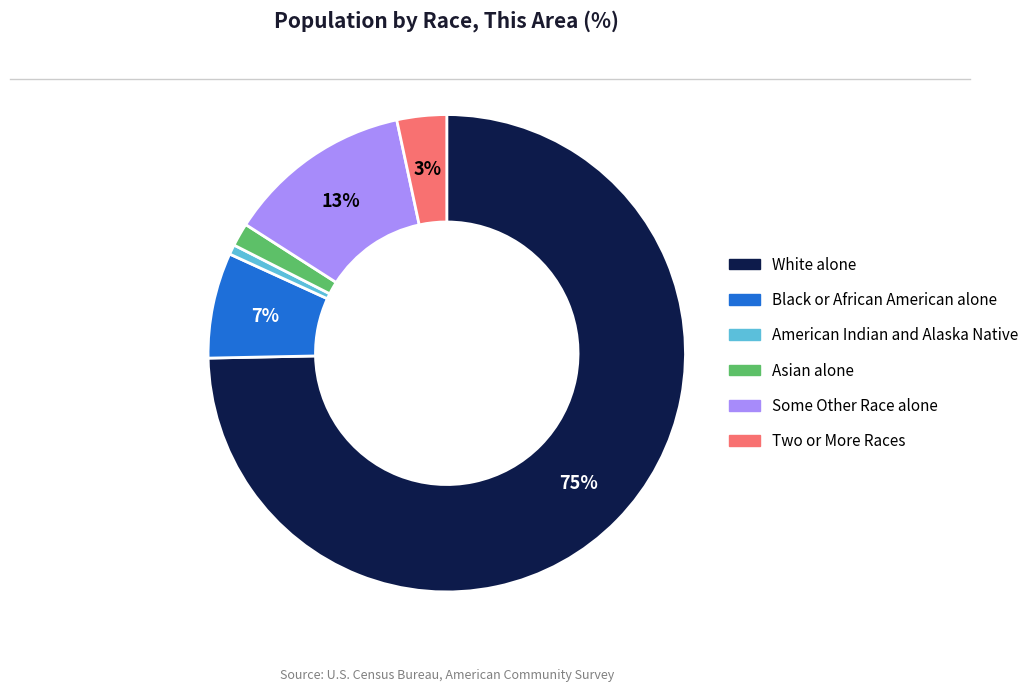

To the nearest percent, what is the average slice percentage?

17%